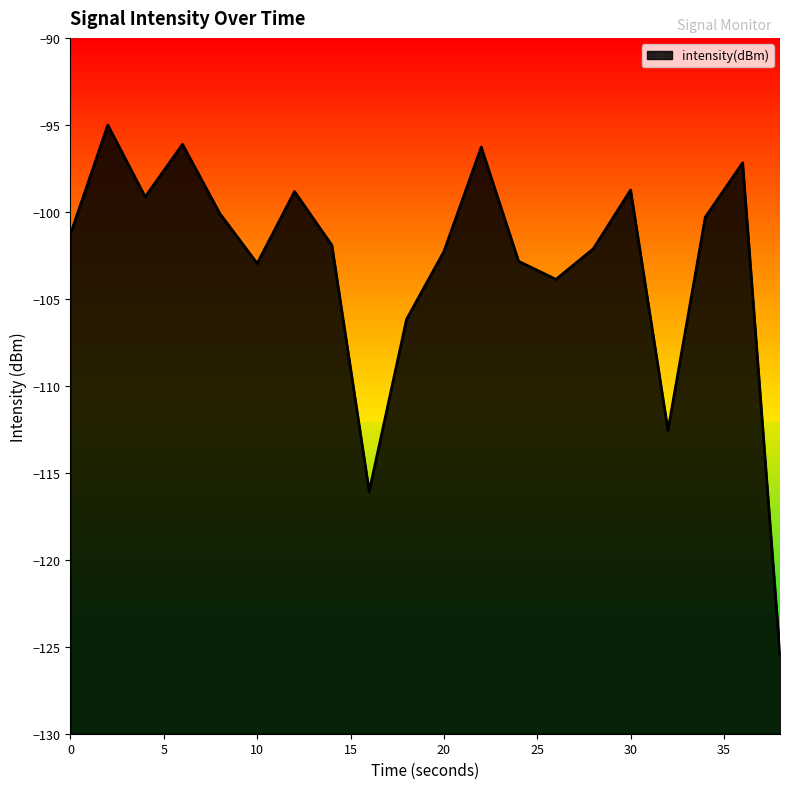

Between 20 and 18, which is larger?

20